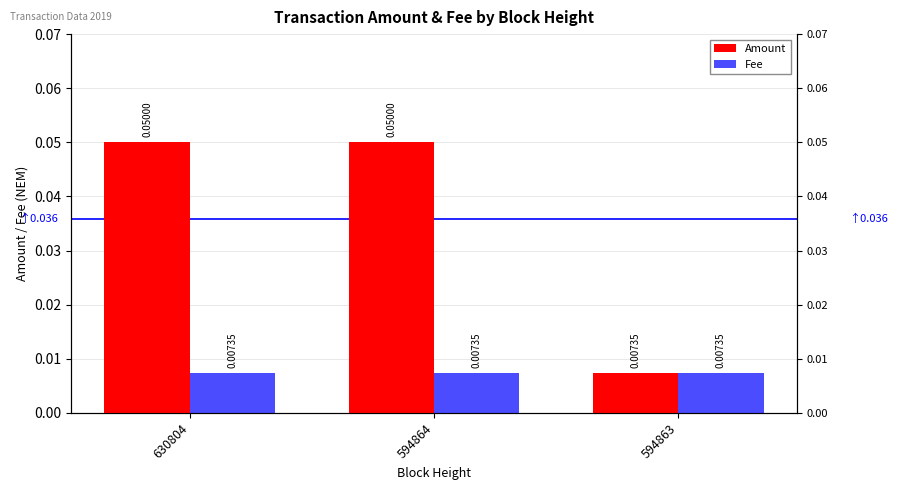

Reading left to right, what are all the values shown in this chart?

Amount: 630804=0.1	594864=0.1	594863=0.0
Fee: 630804=0.0	594864=0.0	594863=0.0